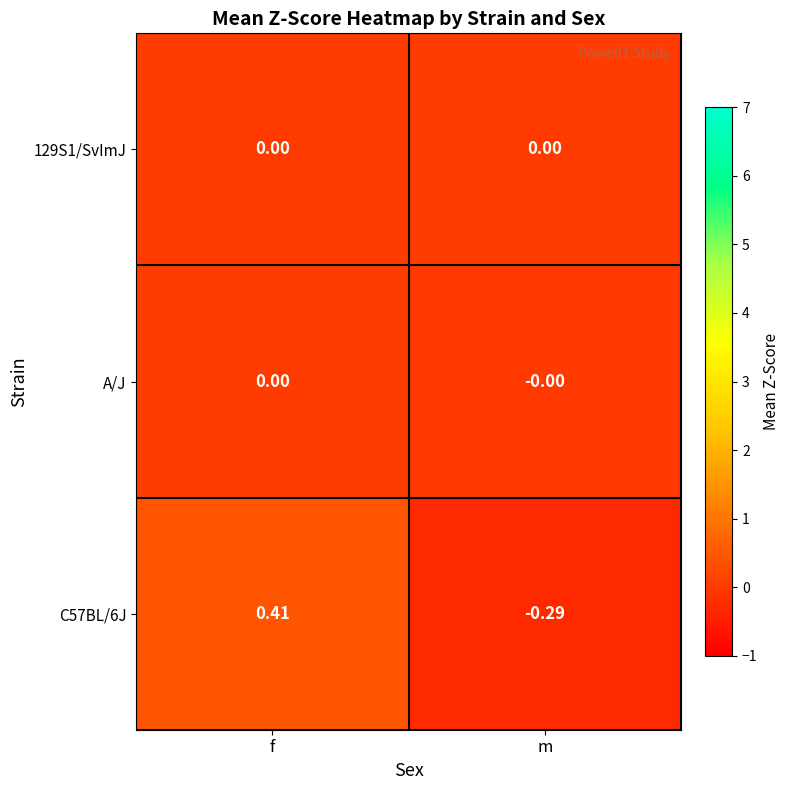

At which label does C57BL/6J first exceed 0?

f